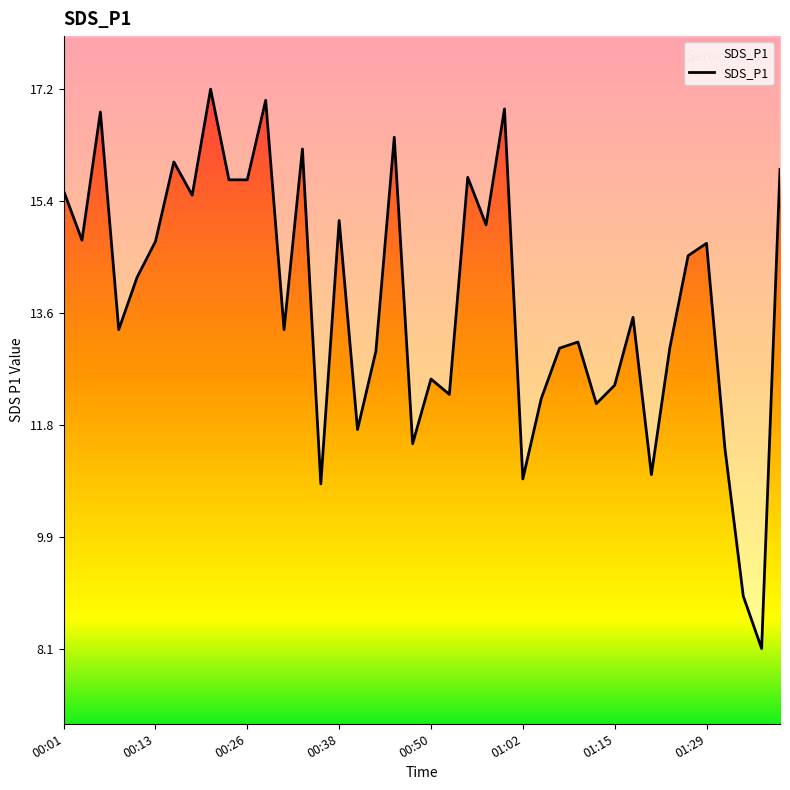

True or false: there are more than 1 points higher than both neighbors.

True